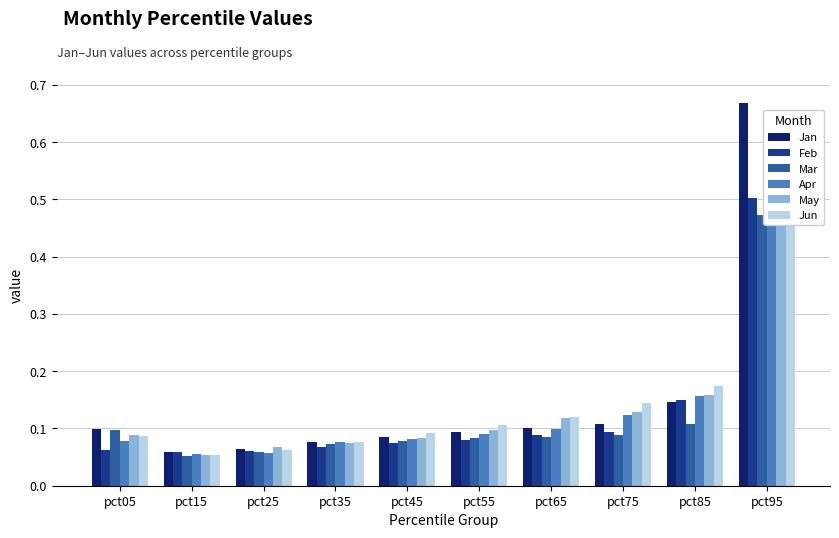

At which category is the sum across all series the highest?

pct95